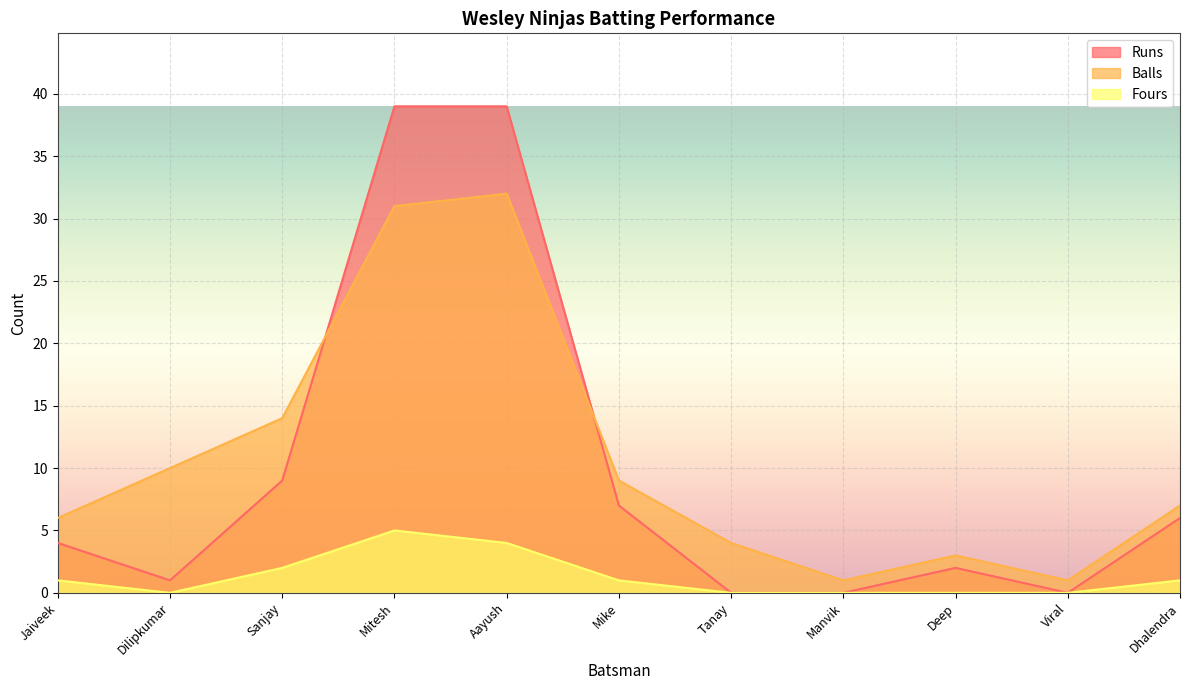

True or false: Fours and Runs cross at least once.

False